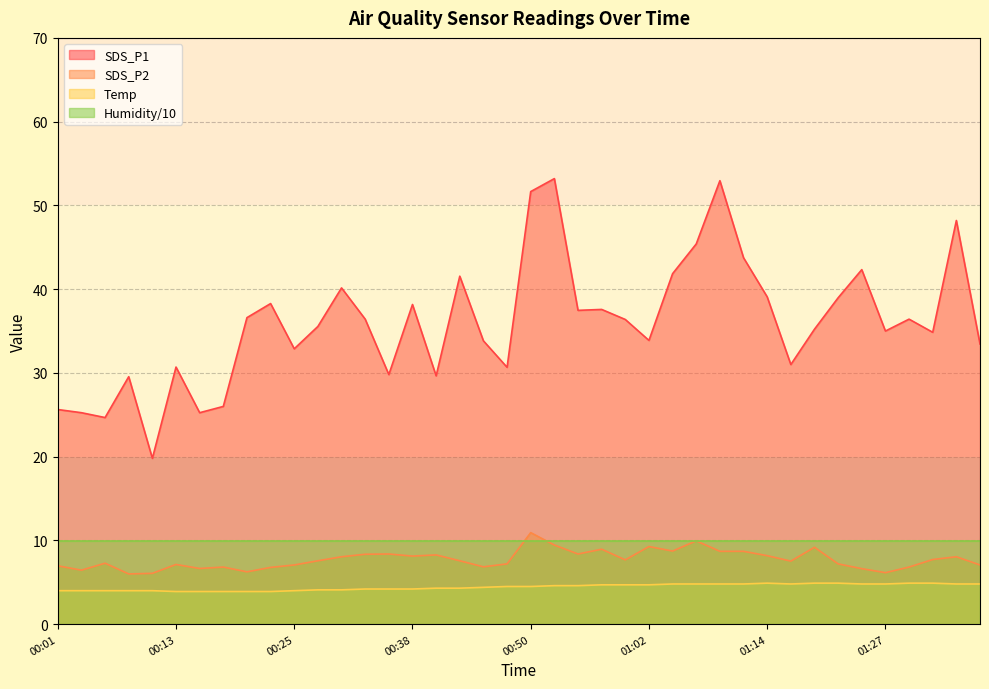

Count the number of data series in this chart.

4